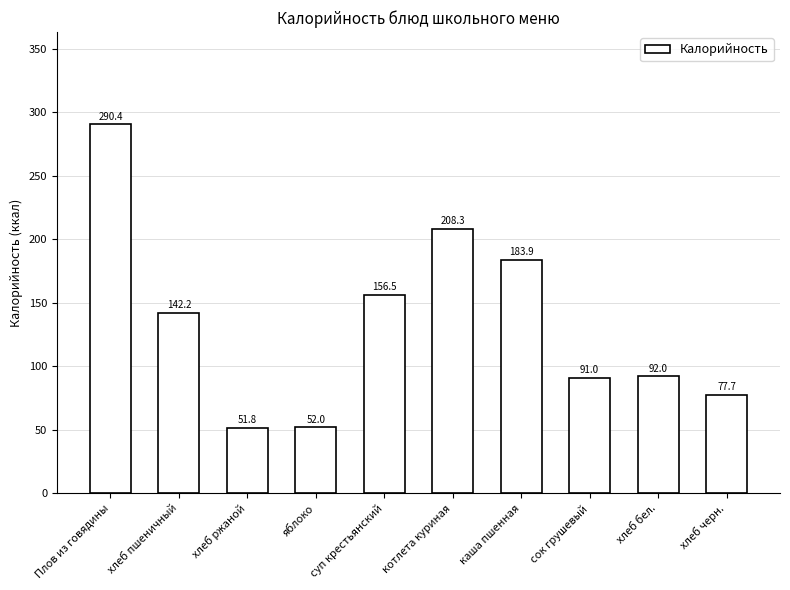

What value does the data have at каша пшенная?

183.9